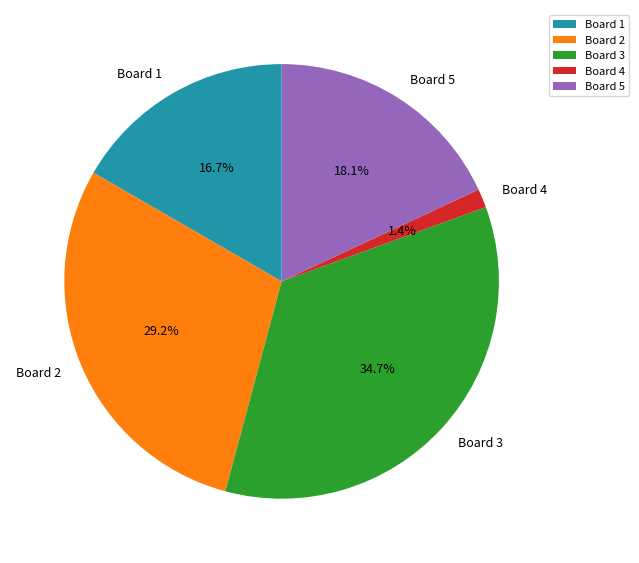

Is there a majority slice in this chart?

No